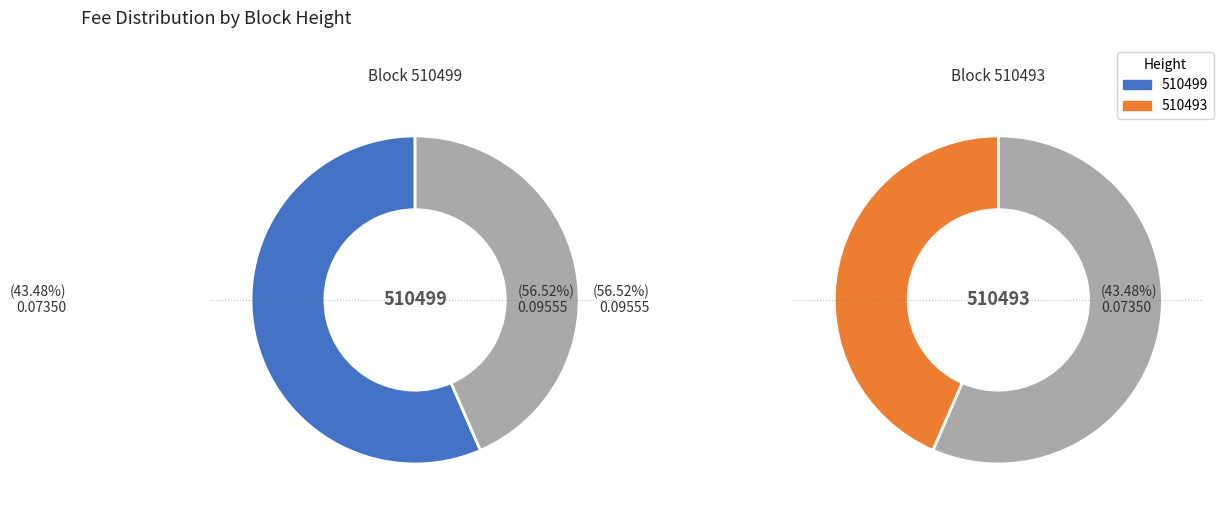

To the nearest percent, what percentage of the pie is 510499?

57%